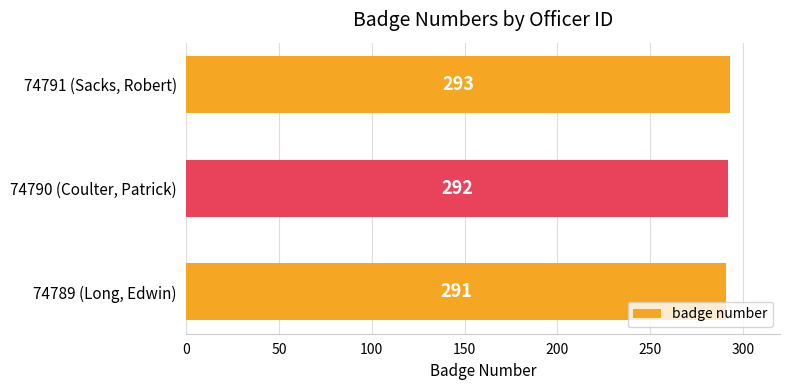

The value at 74790 (Coulter, Patrick) is 195. True or false?

False